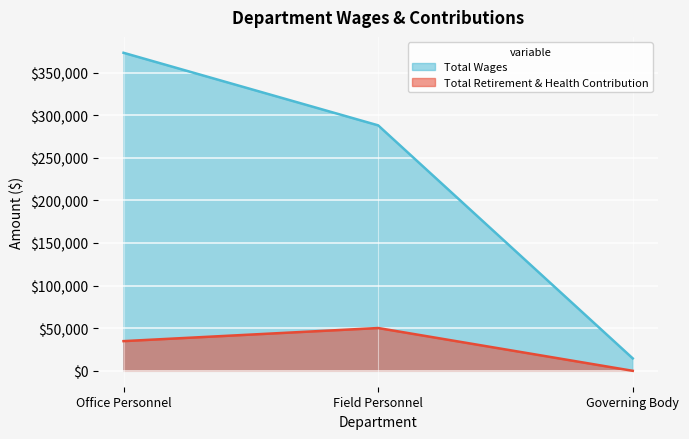

Which series has the largest range (max minus min)?

Total Wages